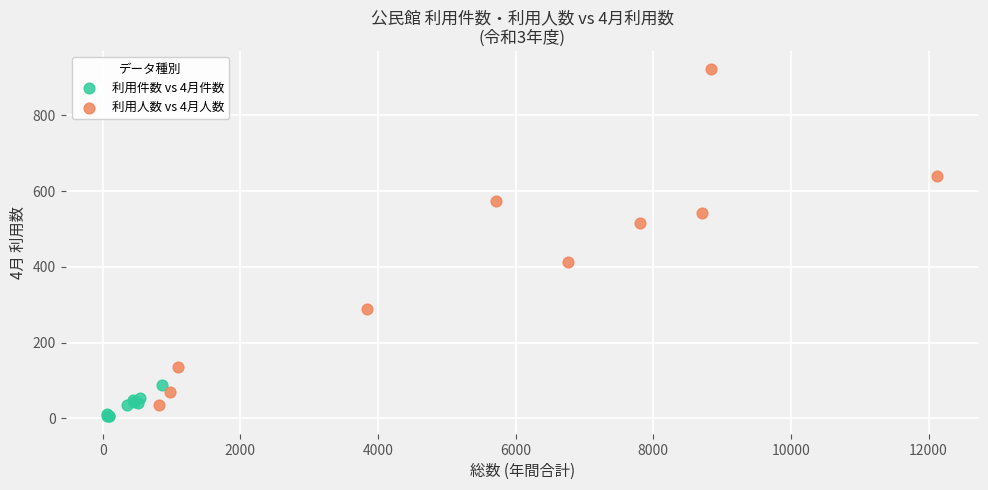

Which series has the widest spread of Y values?

利用人数 vs 4月人数